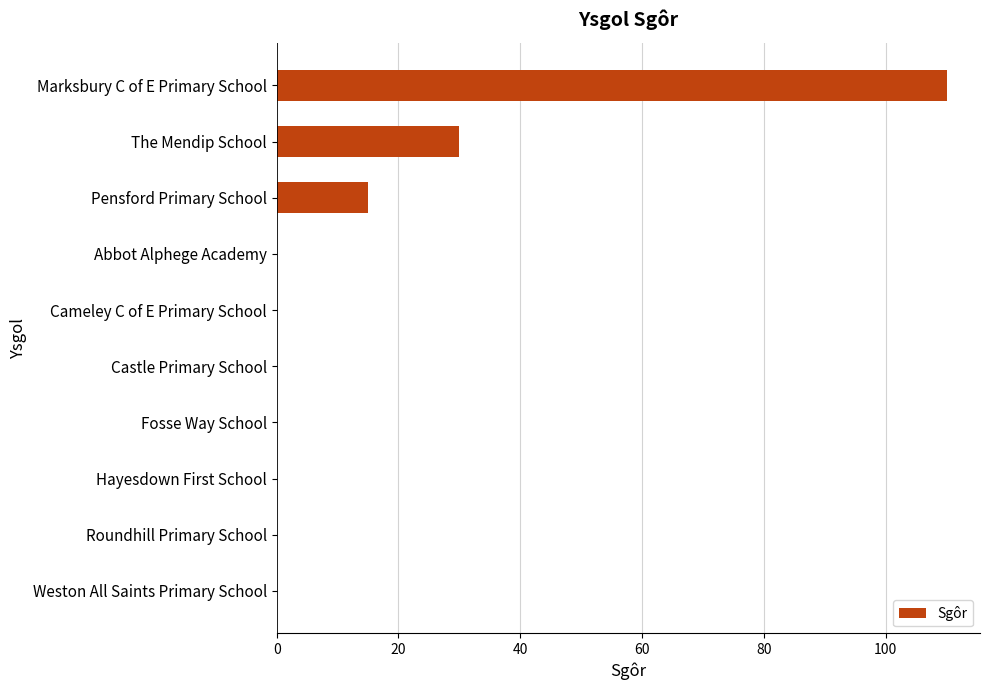

Is it true that the value at Weston All Saints Primary School is 0?

True